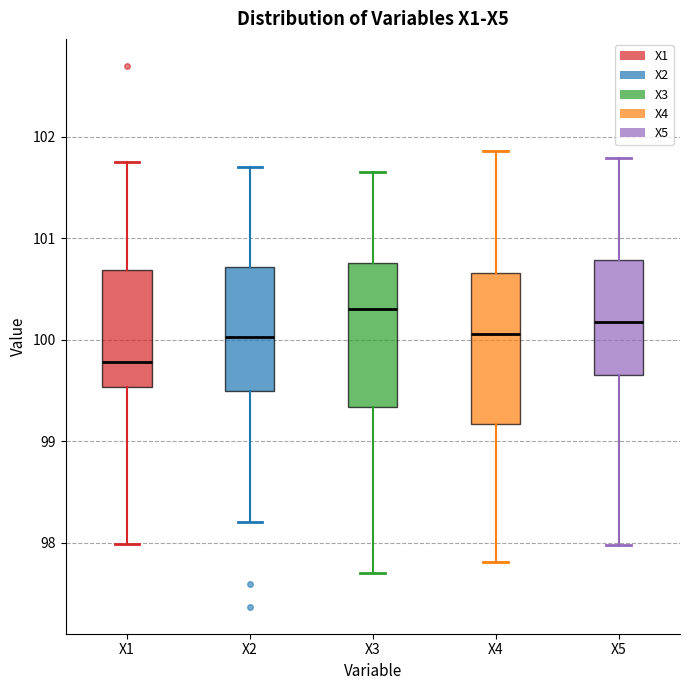

Reading left to right, read every box against the y-axis: the position of its median line, the range the box covers, and the ends of its whiskers. The values are not printed on the chart, so give them approximately, as read against the axis.

X1: median 99.8, box 99.5 to 100.7, whiskers 98.0 to 101.7
X2: median 100.0, box 99.5 to 100.7, whiskers 98.2 to 101.7
X3: median 100.3, box 99.3 to 100.8, whiskers 97.7 to 101.7
X4: median 100.1, box 99.2 to 100.7, whiskers 97.8 to 101.9
X5: median 100.2, box 99.7 to 100.8, whiskers 98.0 to 101.8